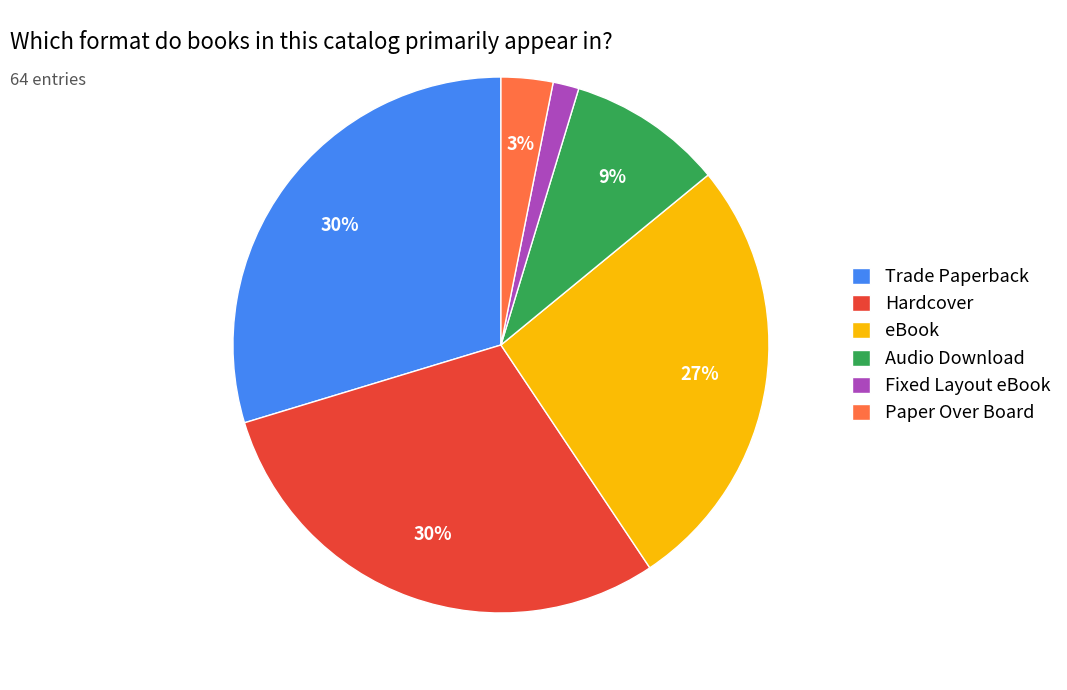

To the nearest percent, what portion does Paper Over Board represent?

3%